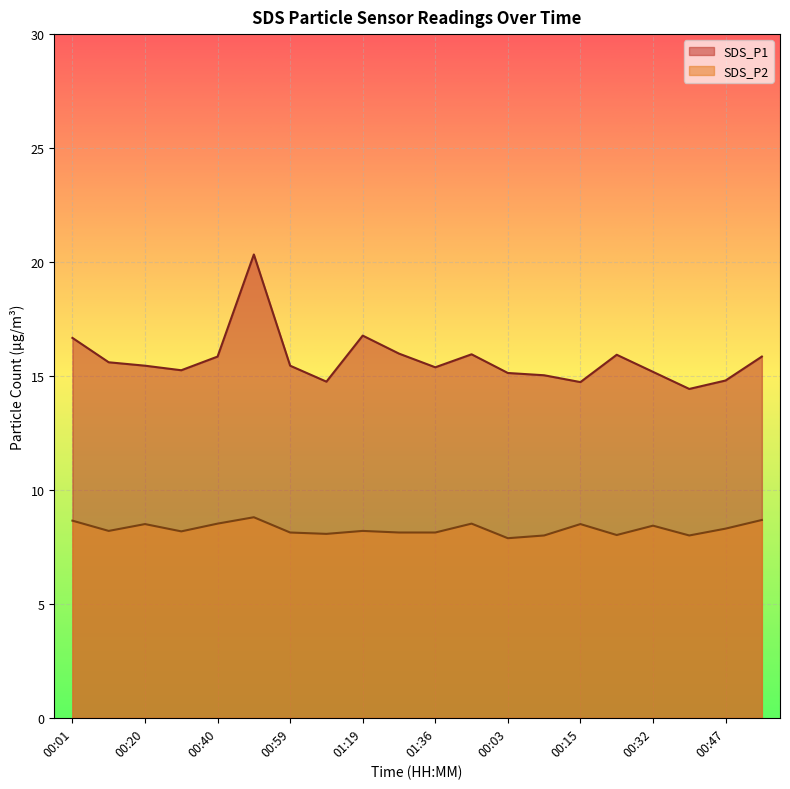

At which label does SDS_P1 reach its peak?

00:49